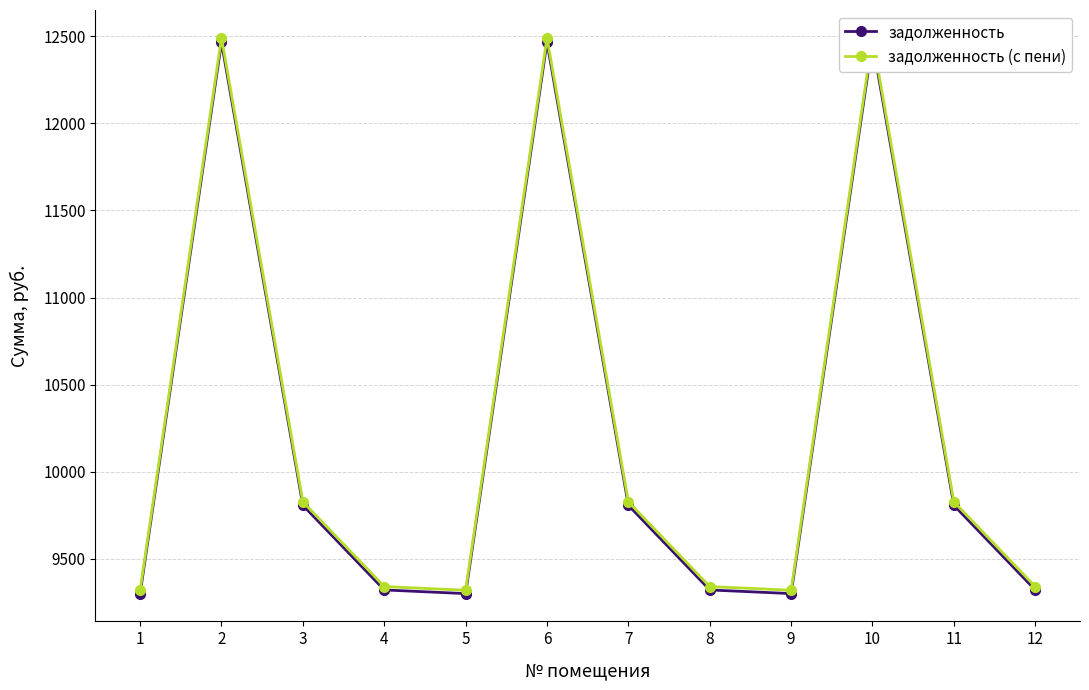

Reading left to right, list all the values displayed in this chart.

задолженность: 9300.6	12464.6	9807.4	9321.6	9300.6	12464.6	9807.4	9321.6	9300.6	12464.6	9807.4	9321.6
задолженность (с пени): 9320.0	12490.6	9827.8	9341.0	9320.0	12490.6	9827.8	9341.0	9320.0	12490.6	9827.8	9341.0